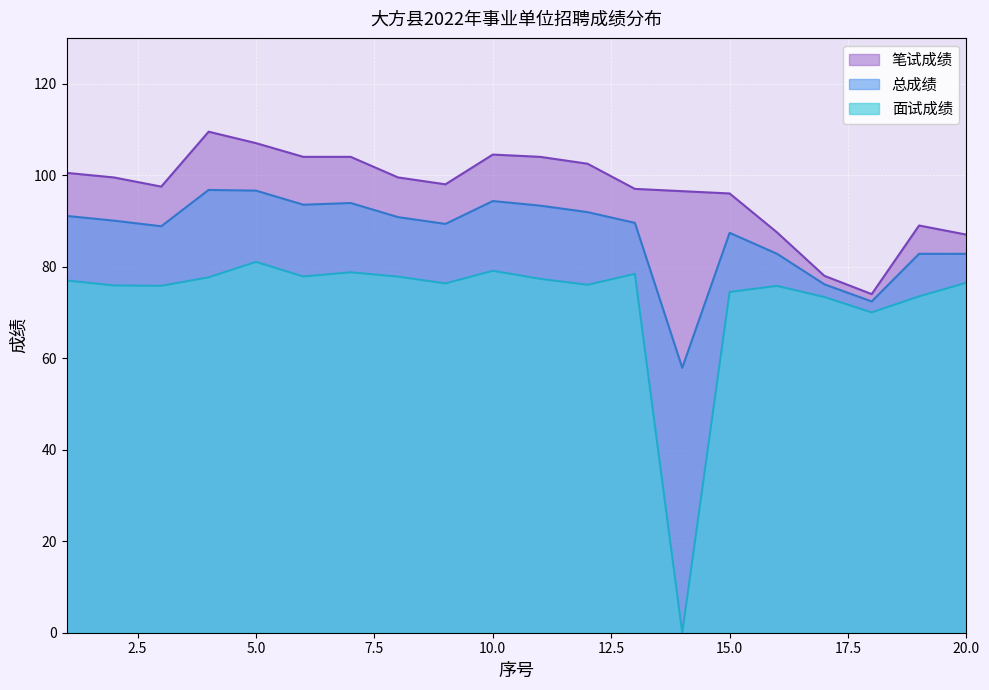

How many values in the 笔试成绩 series exceed 99?

10